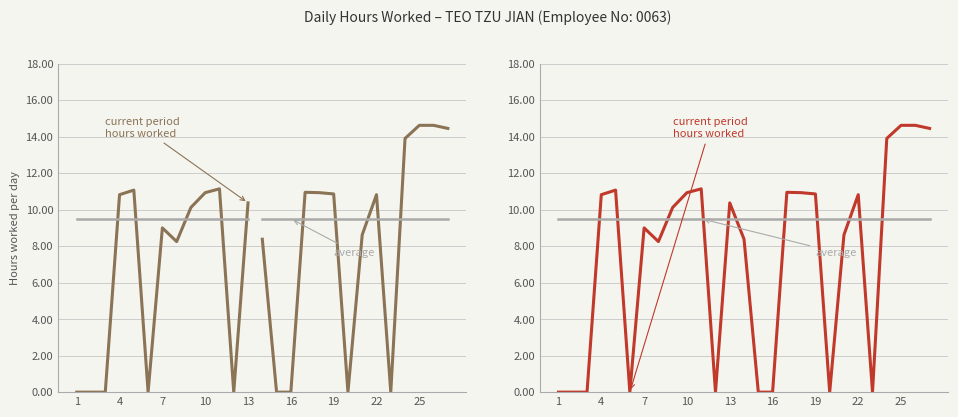

Rank the series by their maximum value, from lowest to highest.

Average (Reference), Hours Worked (Current)